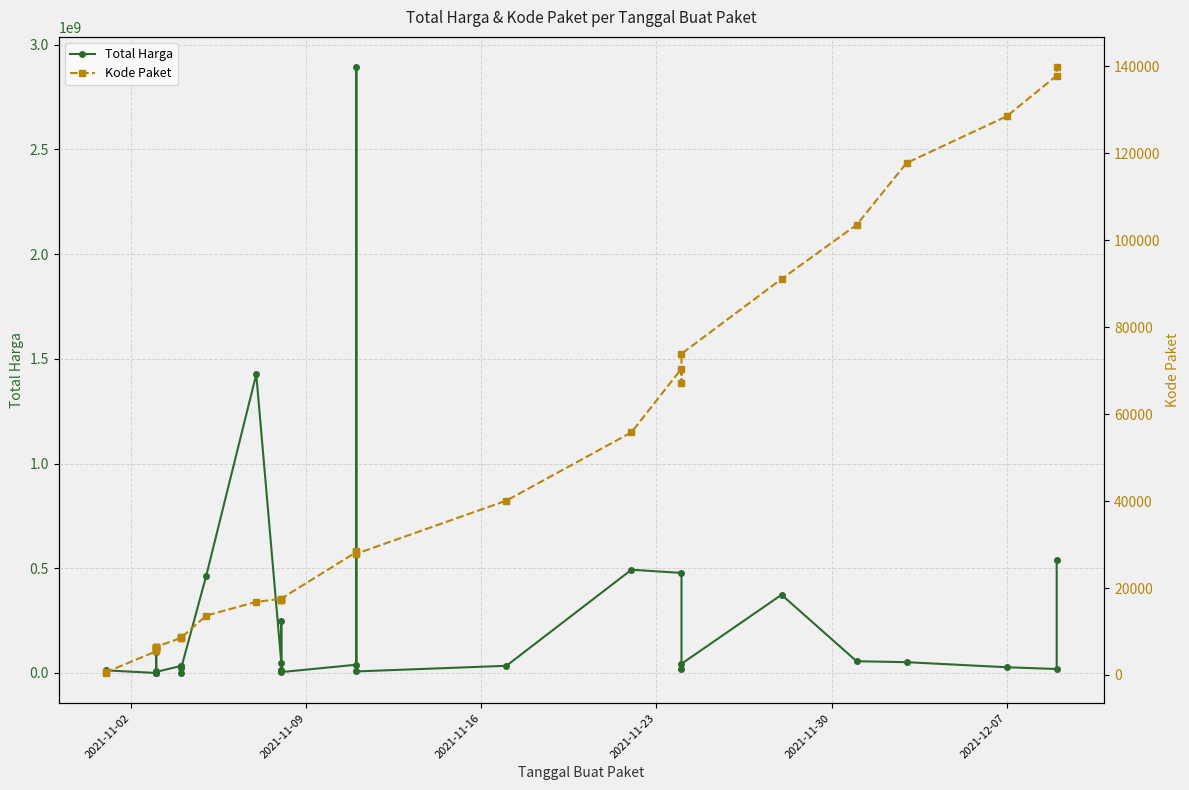

What is the minimum value shown in the chart?

464